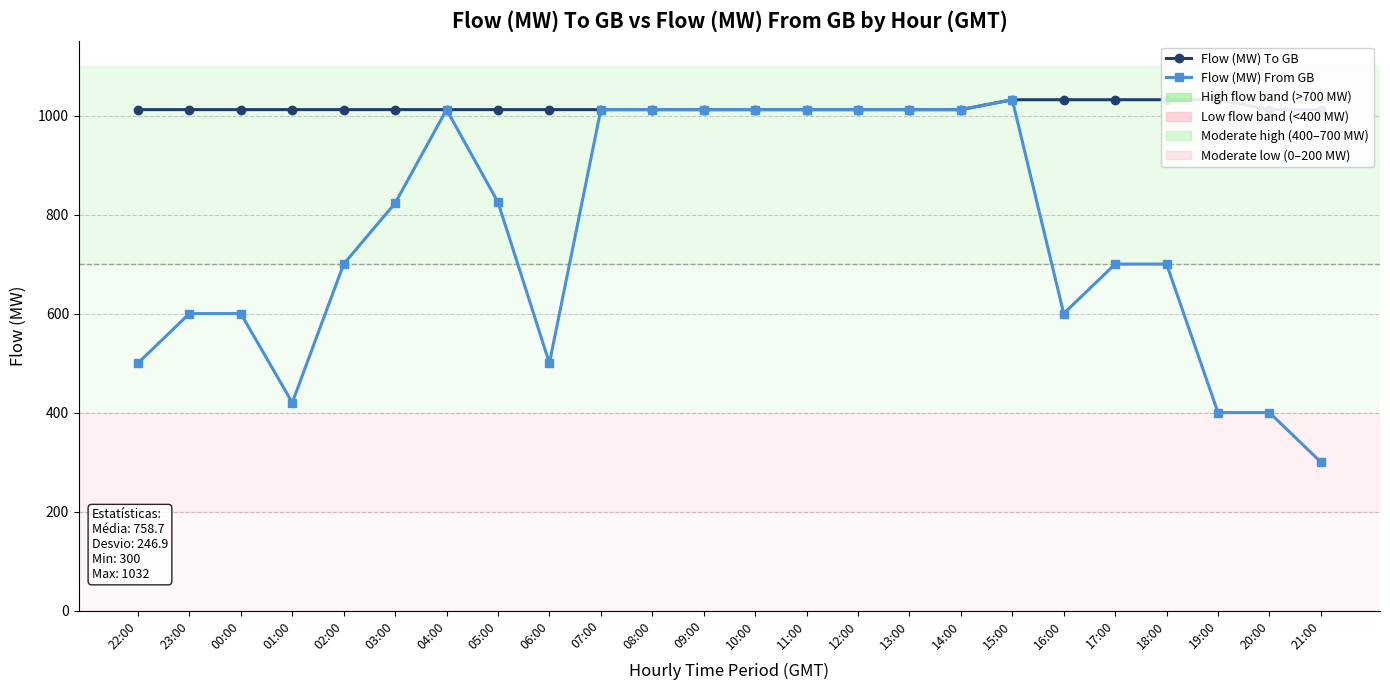

True or false: Flow (MW) From GB has more than 2 interior local peaks.

False